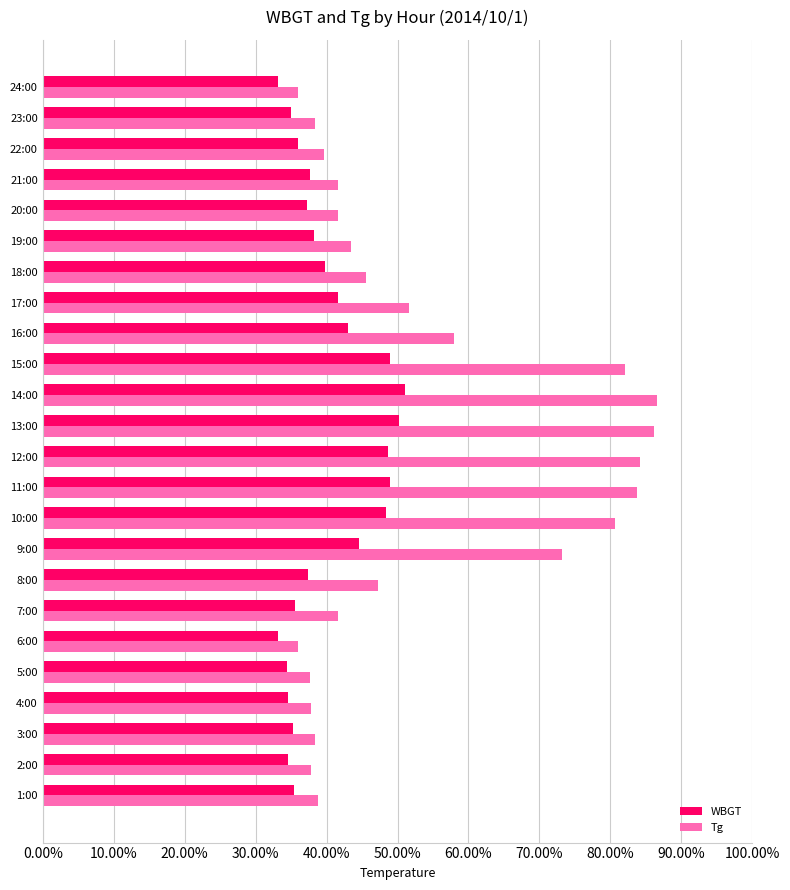

What is the average value of the WBGT series?

0.4